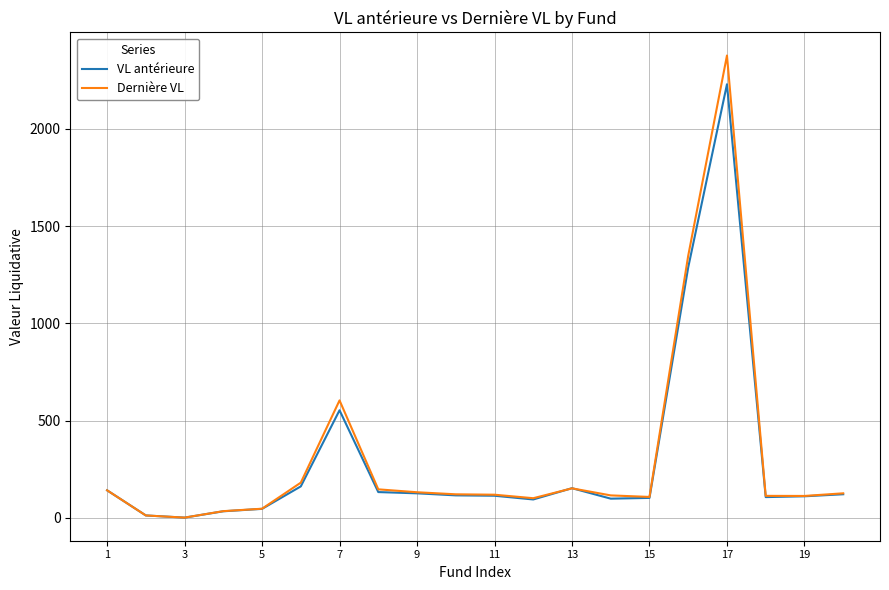

Which series has the largest range (max minus min)?

Dernière VL